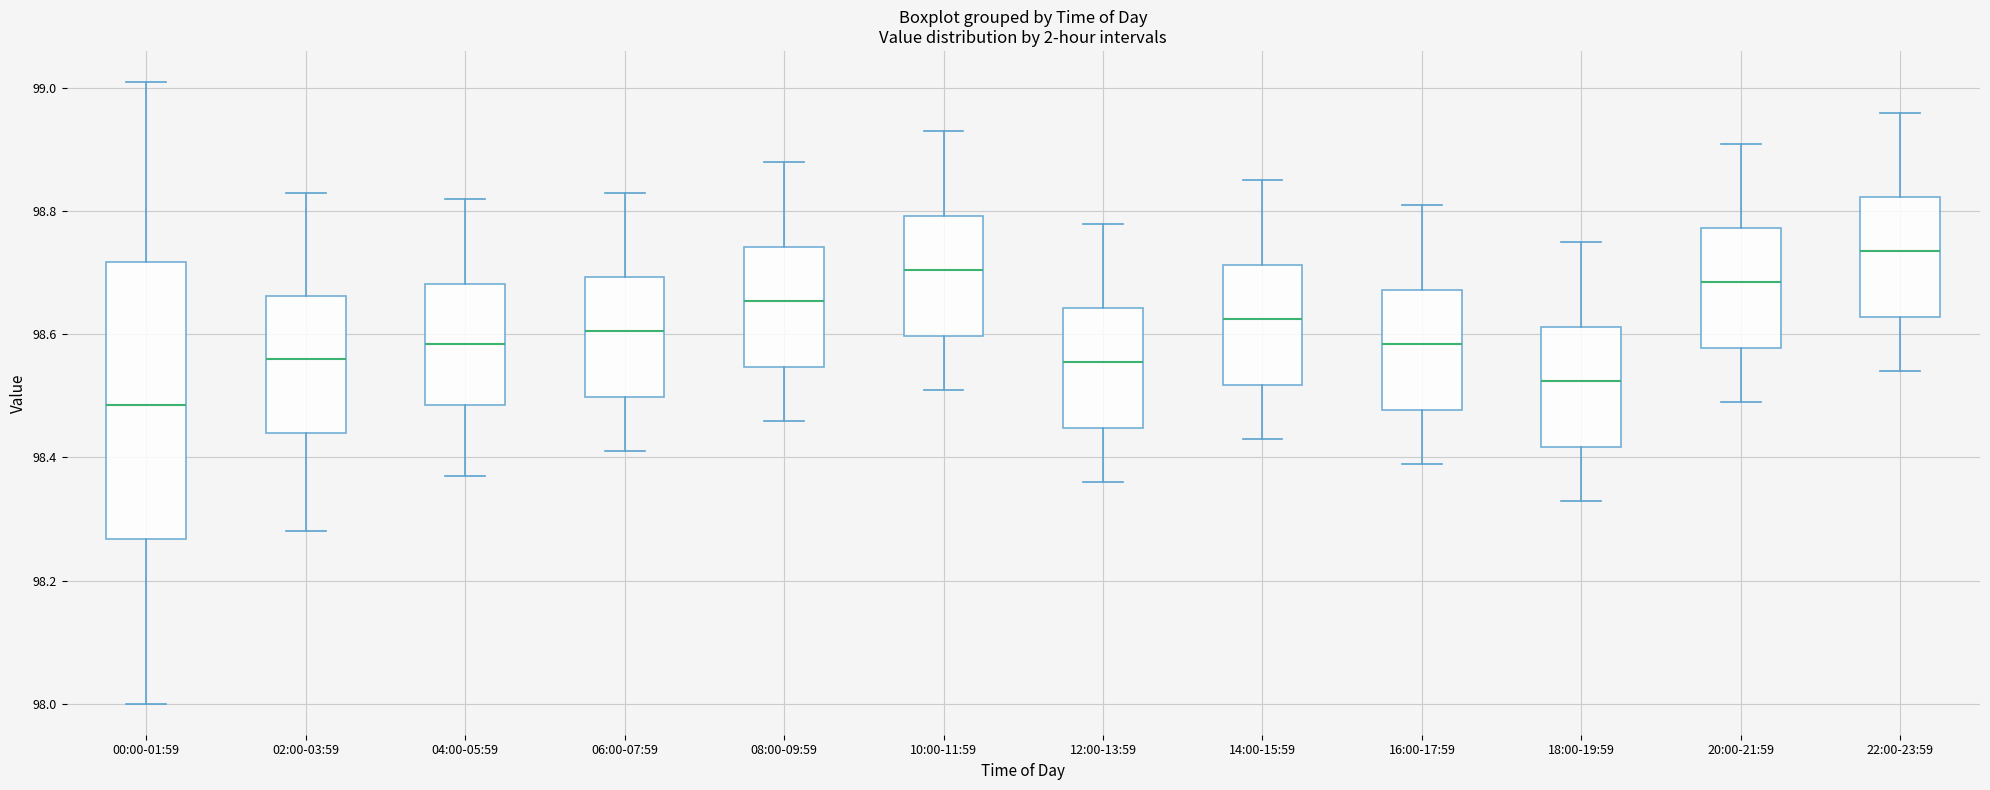

Comparing the boxes themselves (not the whiskers), which one is the tallest?

00:00-01:59